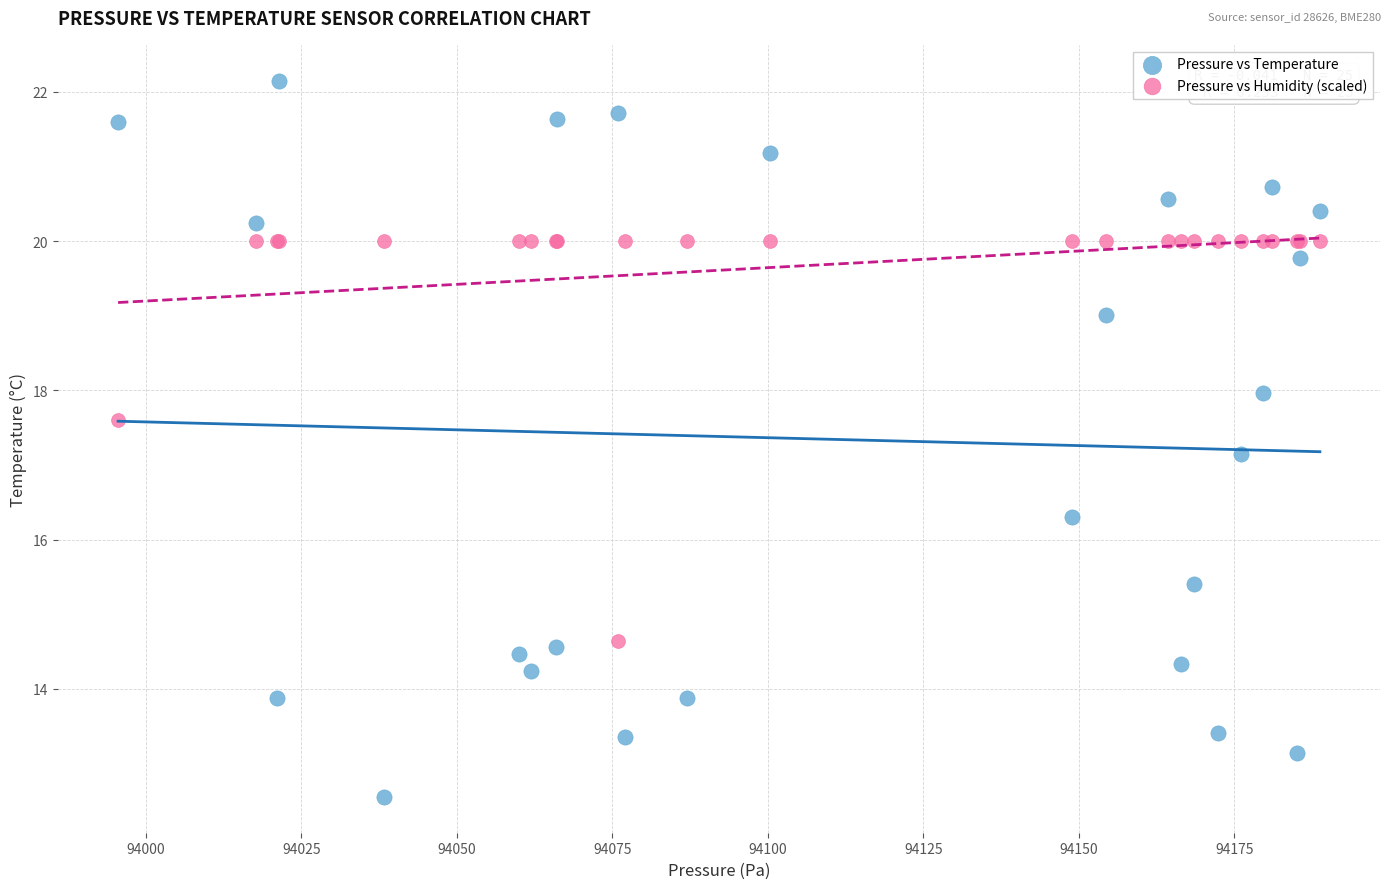

In the Pressure vs Humidity (scaled) series, what Y value is closest to 17?

17.6